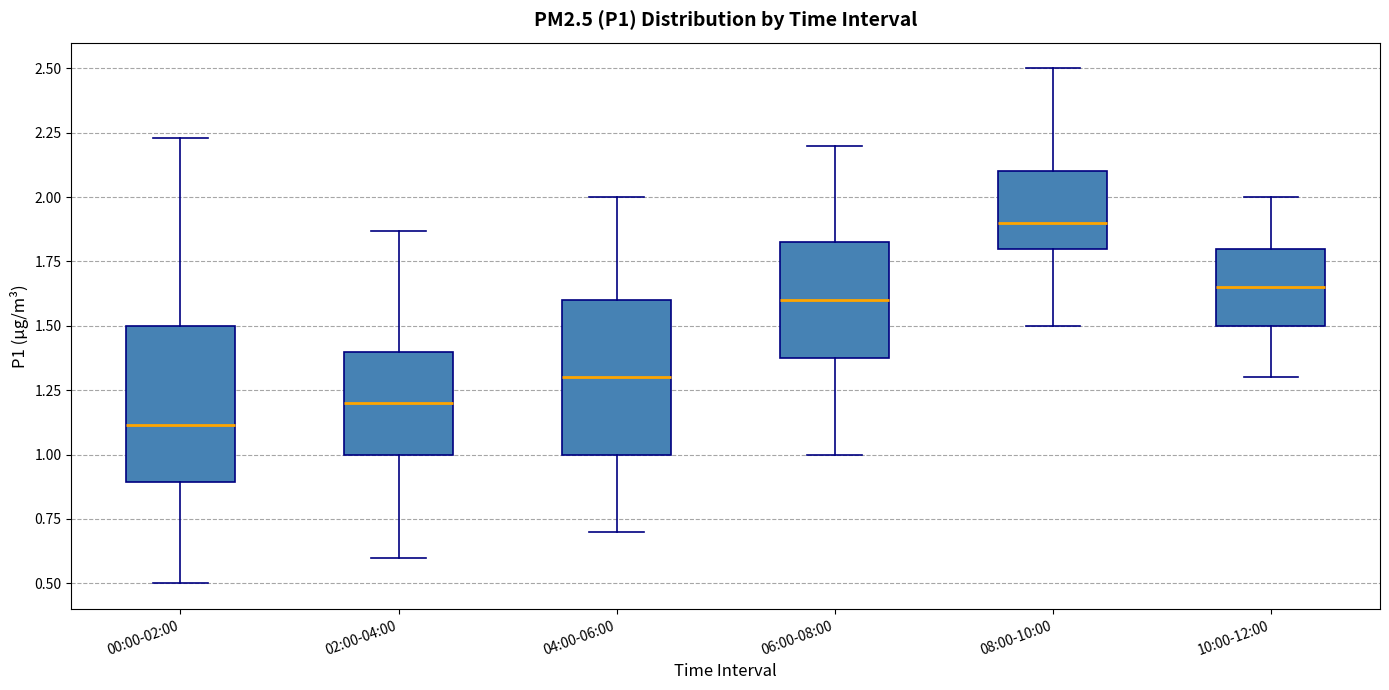

Which box has the highest median line?

08:00-10:00